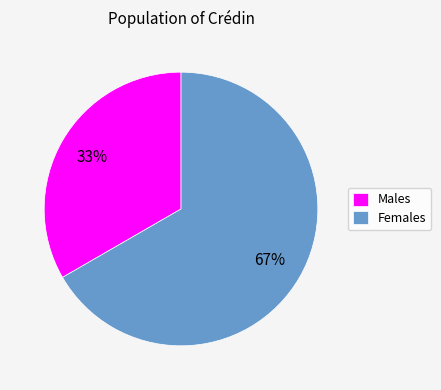

To the nearest percent, what portion does Males represent?

33%